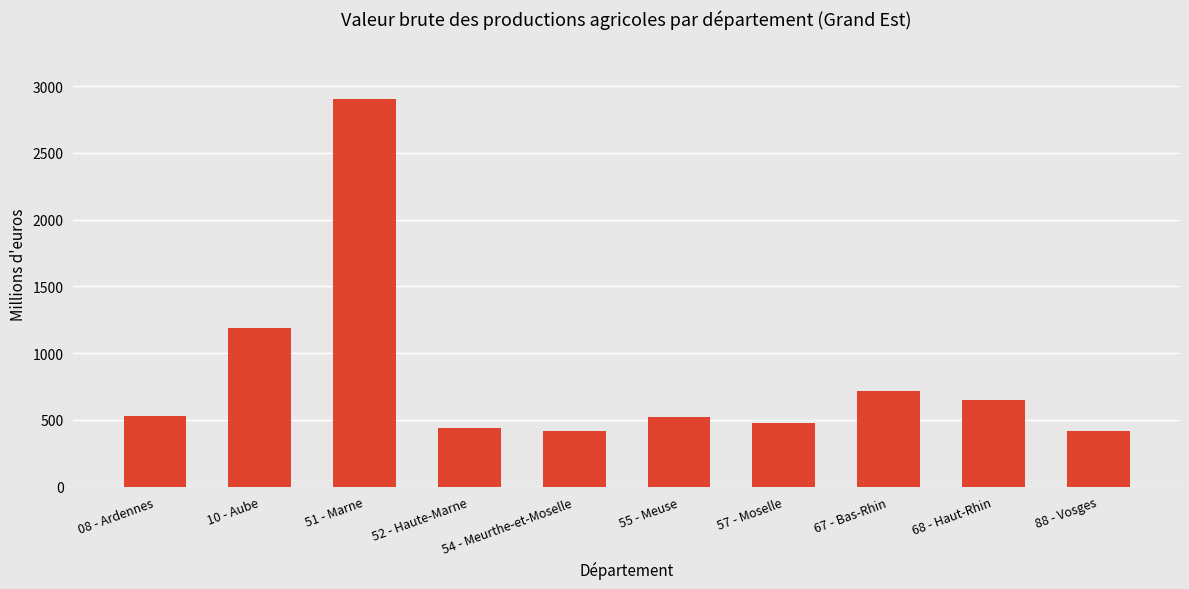

What is the value of the 9th bar from the left?

644.9